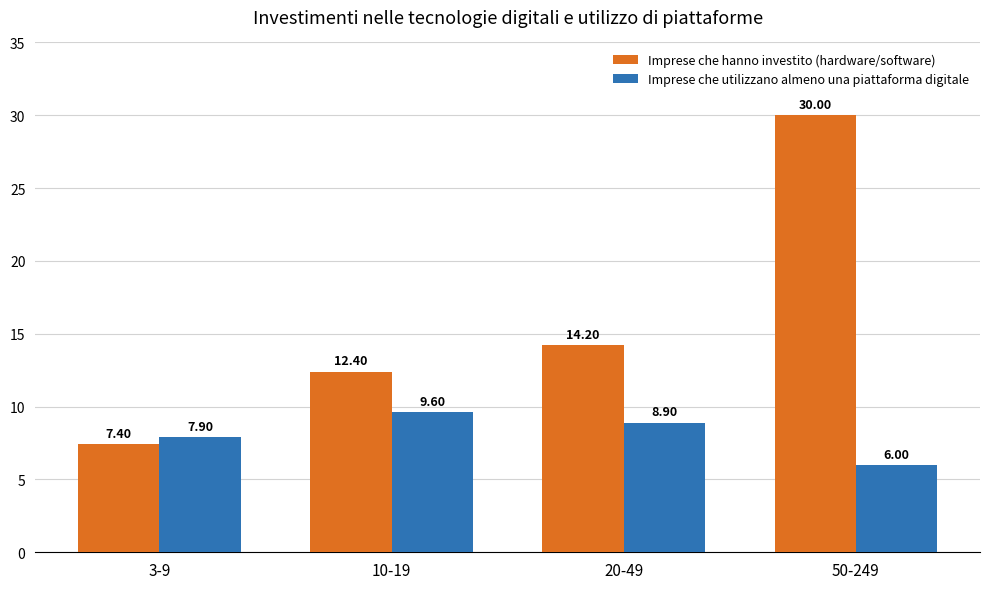

Is the value of Imprese che utilizzano almeno una piattaforma digitale at 50-249 greater than the value of Imprese che hanno investito (hardware/software) at 3-9?

No